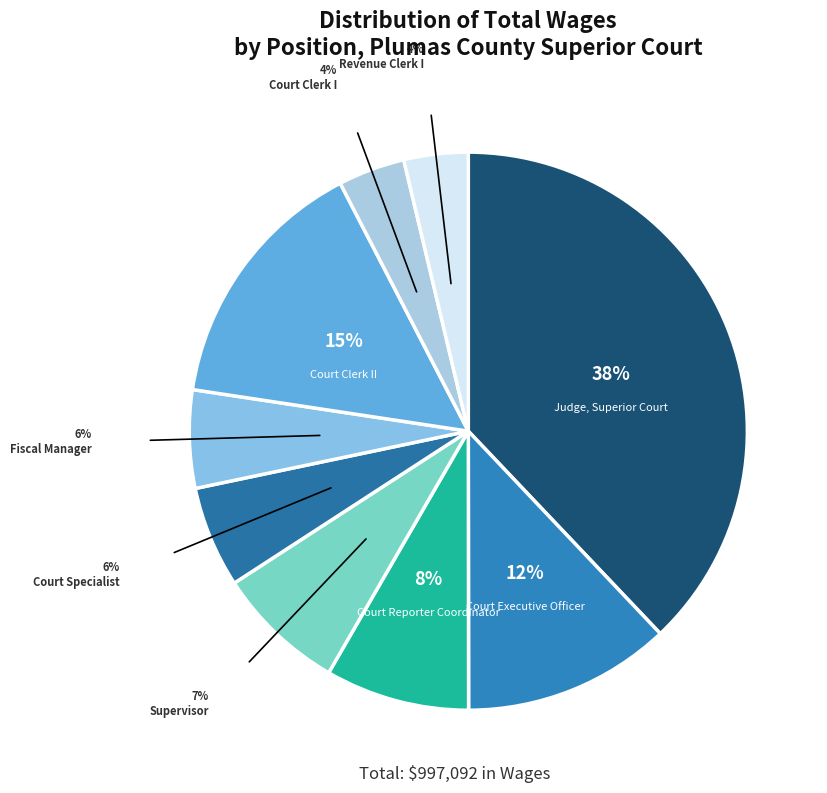

How many segments does this pie chart have?

9